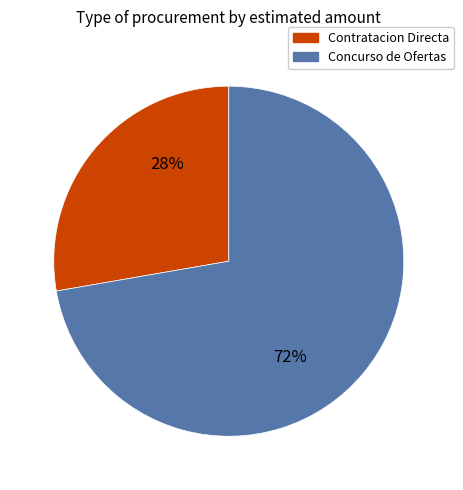

Is there any slice that represents more than half of the pie?

Yes